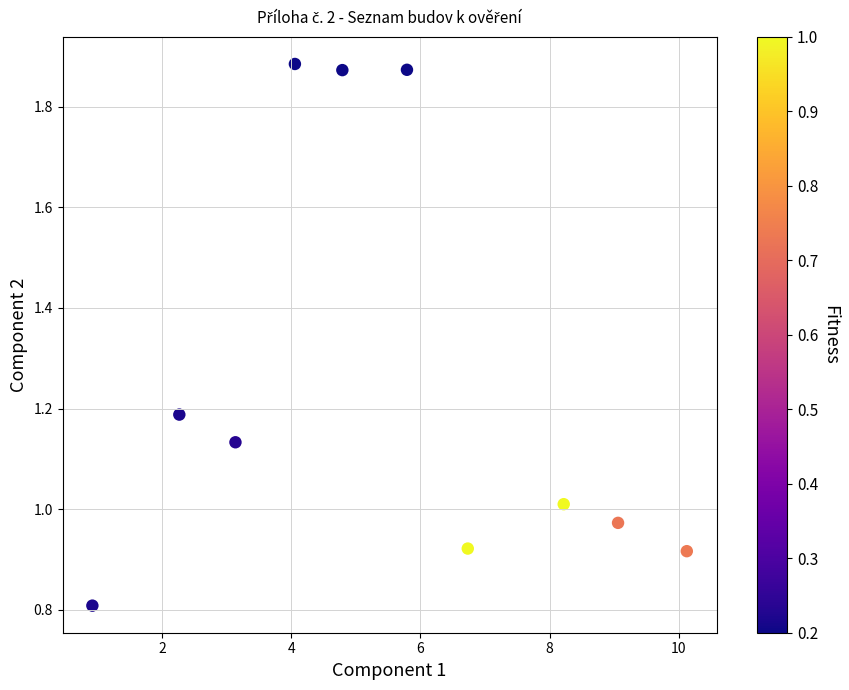

What is the average X value?

5.5